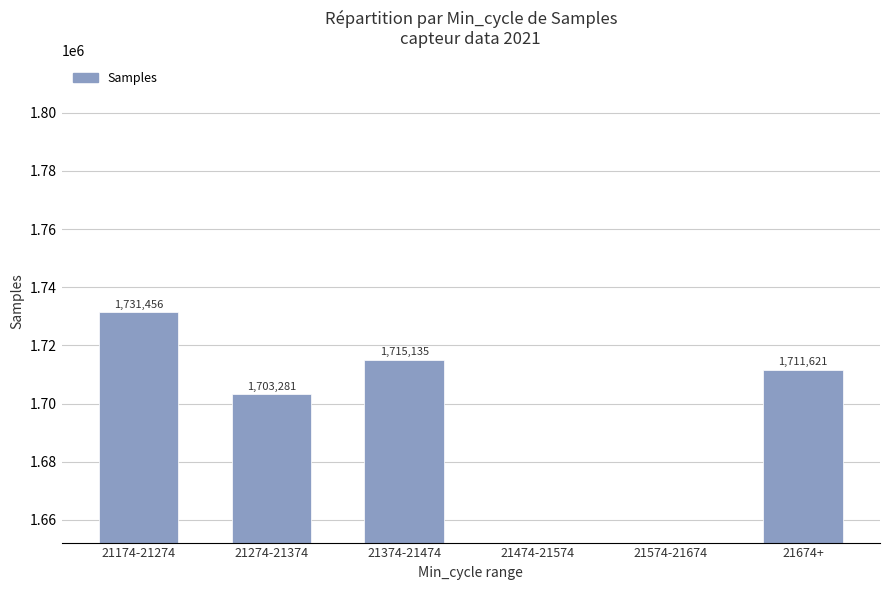

List the labels in order of value, largest first.

21174-21274, 21374-21474, 21674+, 21274-21374, 21474-21574, 21574-21674